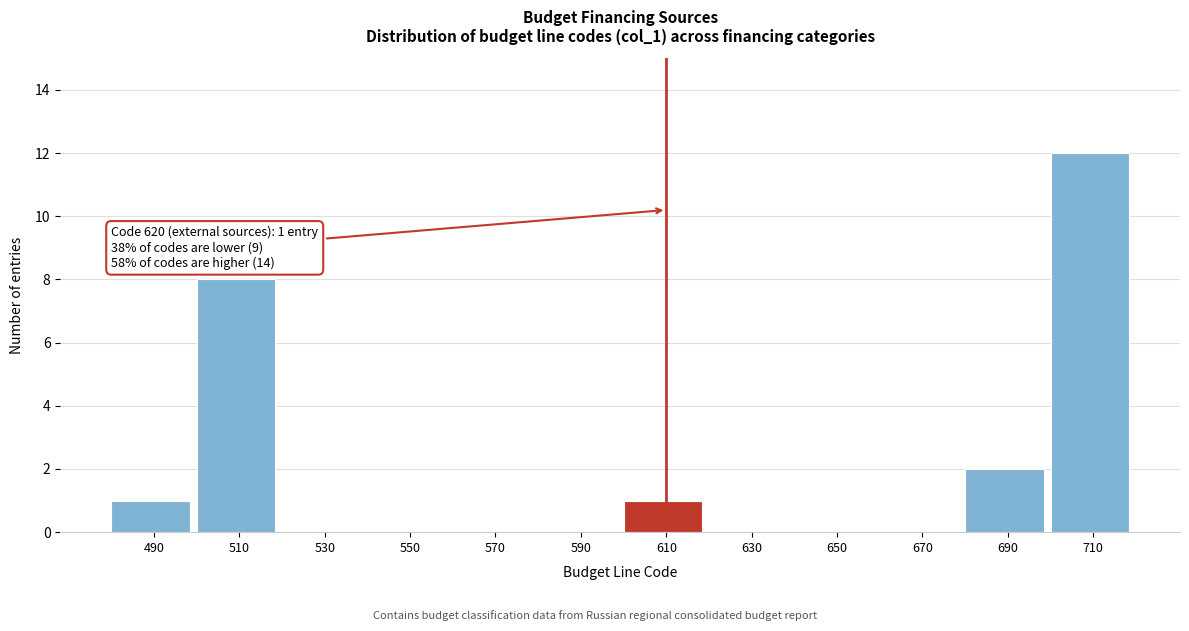

Reading left to right, extract all data points from this chart.

490=1	510=8	530=0	550=0	570=0	590=0	610=1	630=0	650=0	670=0	690=2	710=12